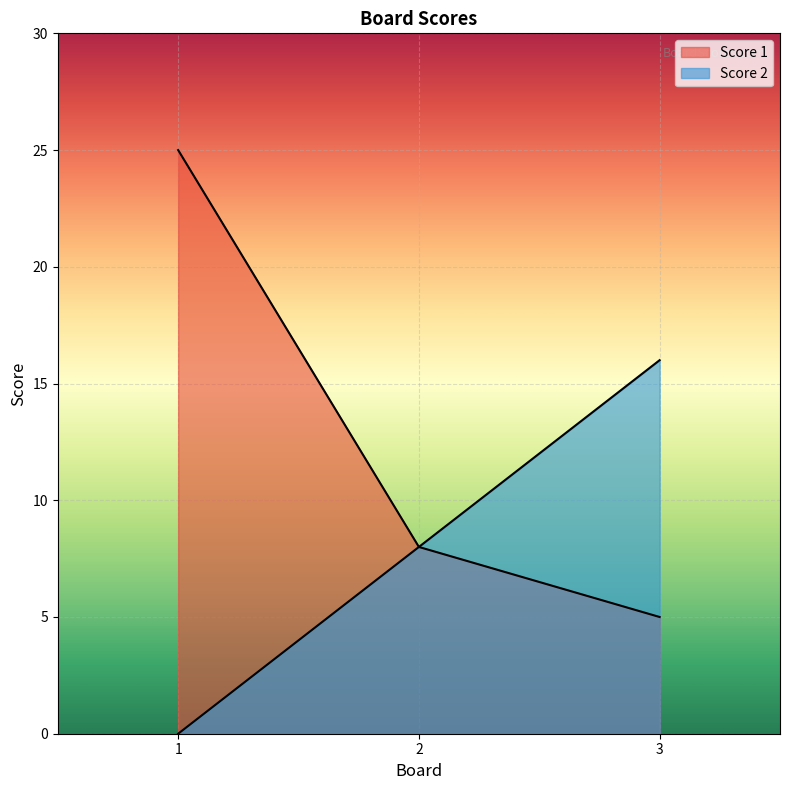

What is the value of the Score 2 point at the 3rd from the left?

16